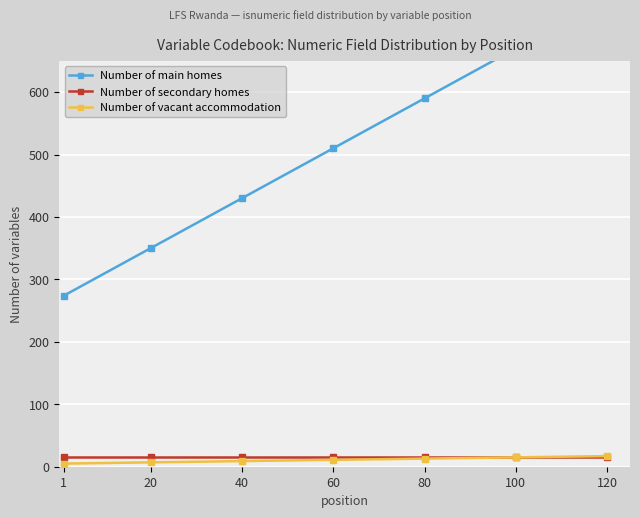

At which label is Number of secondary homes closest to 15?

1